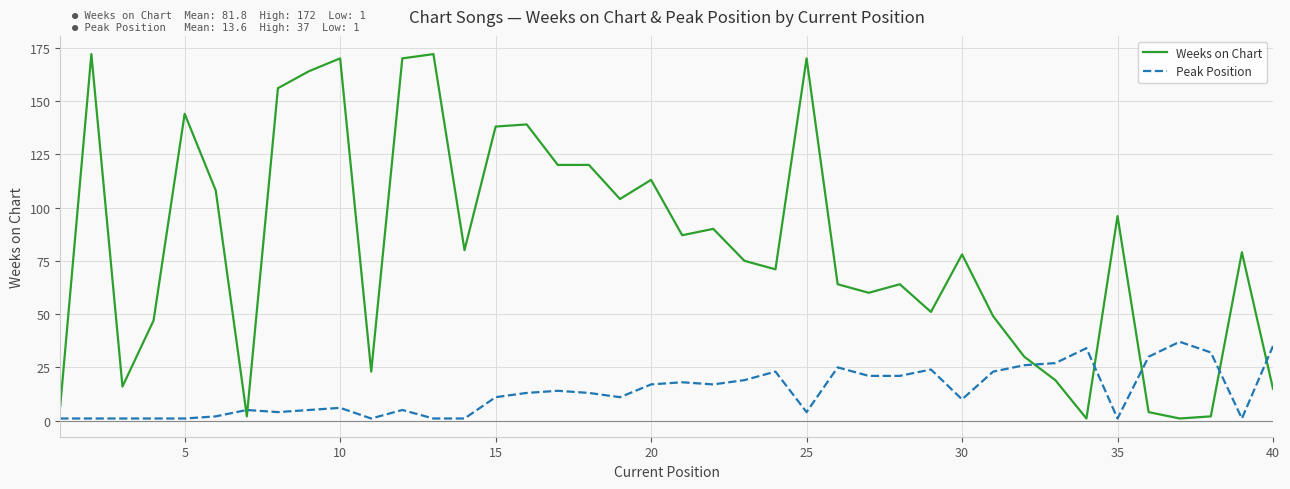

Which series has the widest spread of values?

Weeks on Chart